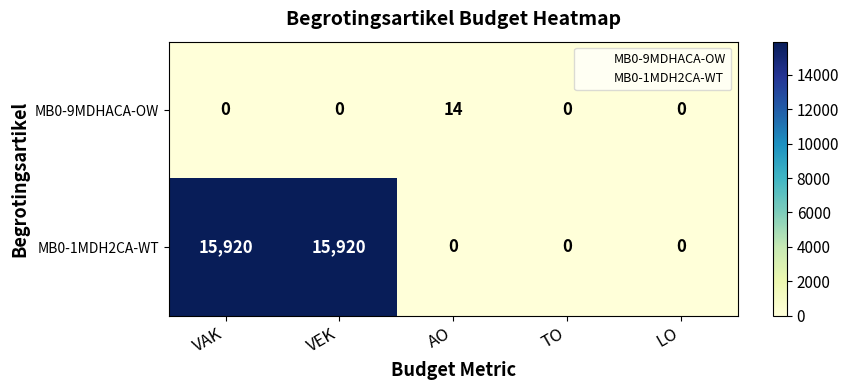

At how many categories does at least one series exceed 11031?

2